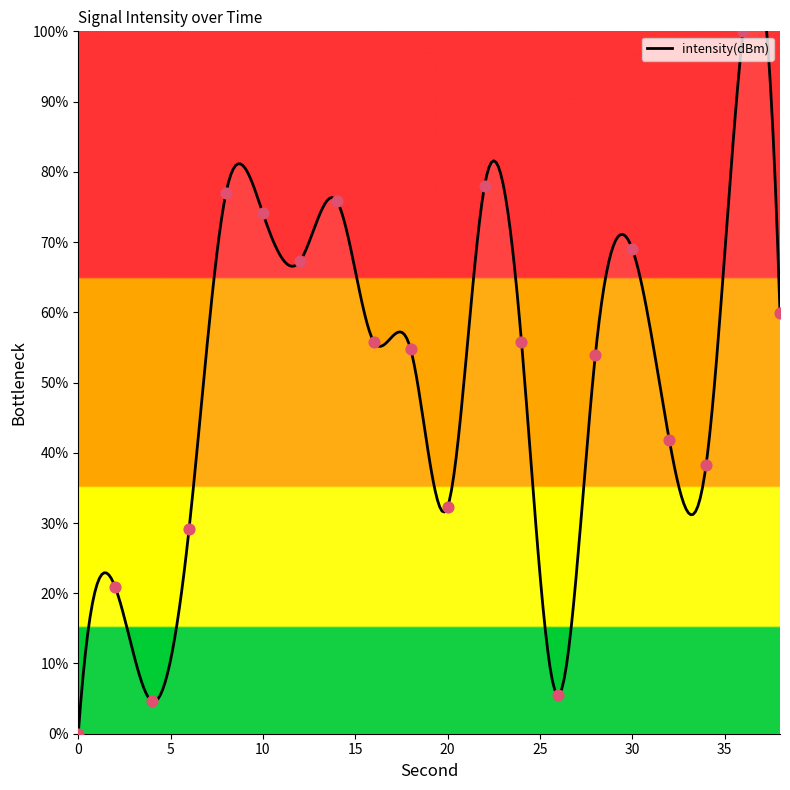

Approximately how many times larger is the value at 6 compared to 36?

0.3